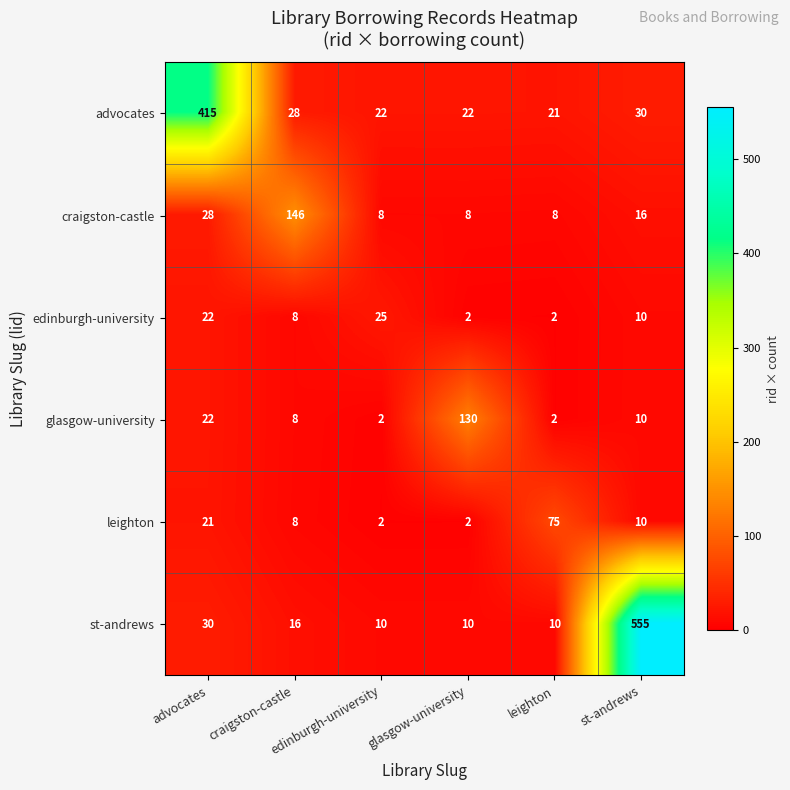

True or false: st-andrews has a value of 26 at craigston-castle.

False